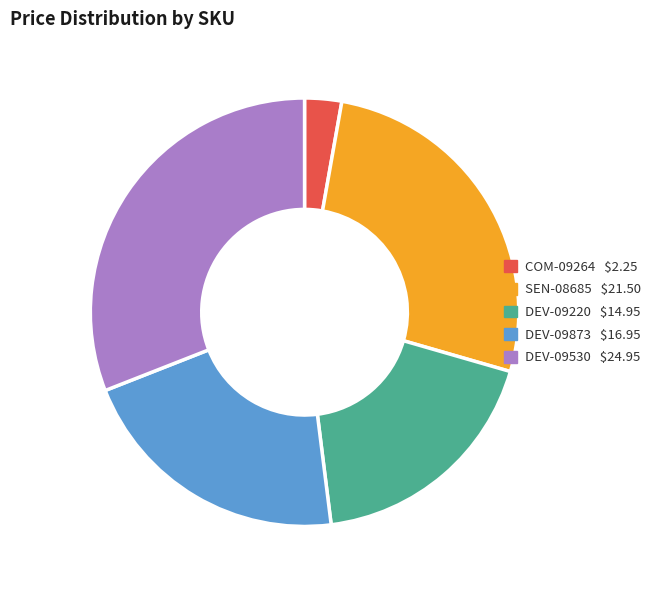

Count the number of slices in the pie.

5